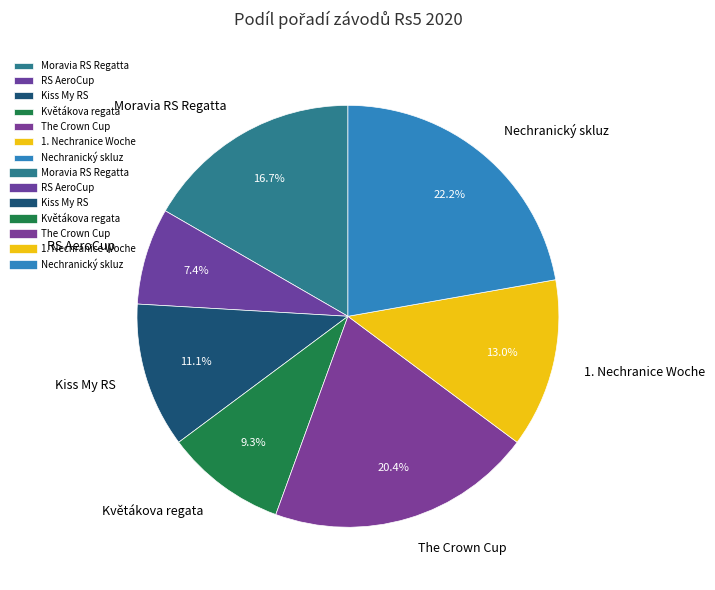

What is the largest slice in the pie chart?

Nechranický skluz